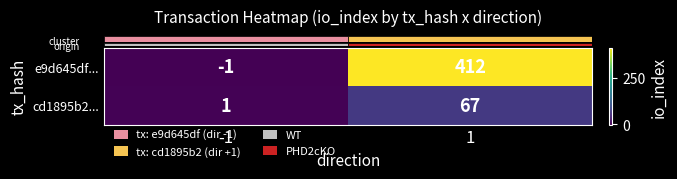

List the series in order of their peak value, lowest first.

cd1895b2..., e9d645df...